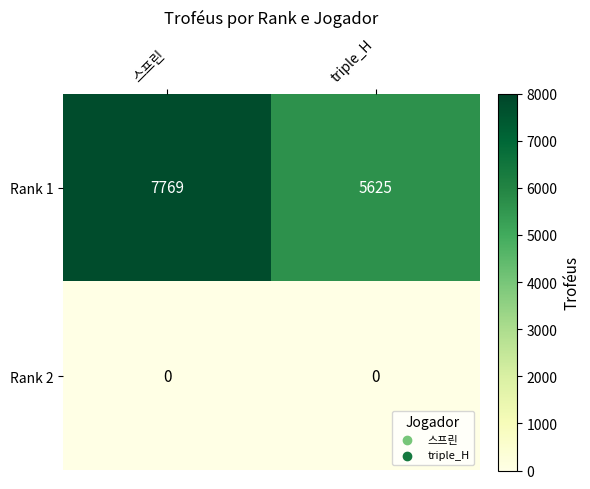

What is the maximum value for Rank 1?

7769